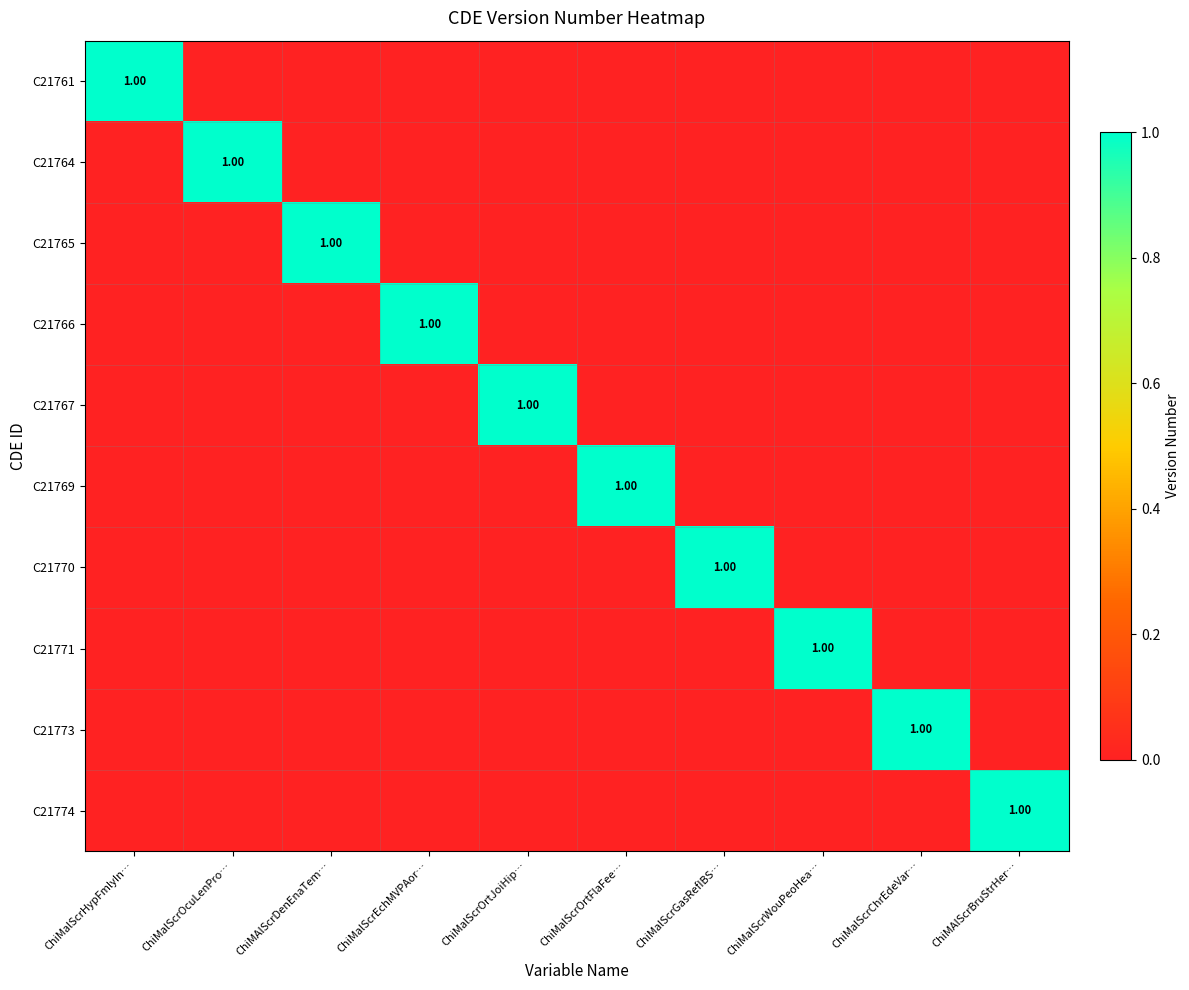

What is the sum of all C21761 values?

1